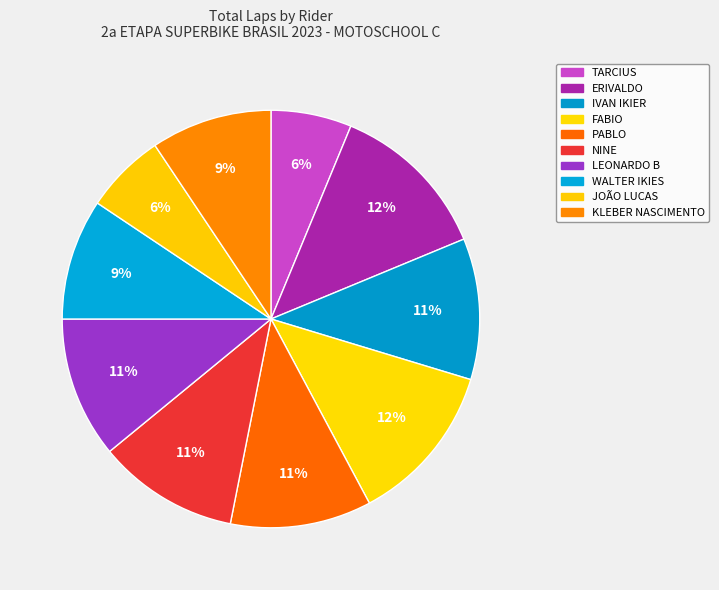

Count the number of slices in the pie.

10